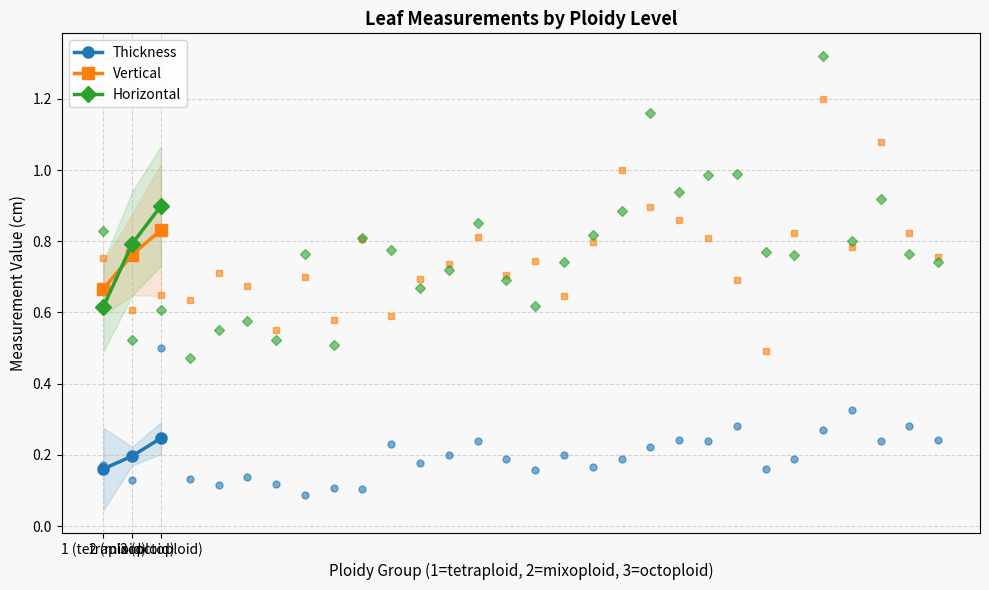

What is the lowest value of the Horizontal series?

0.6